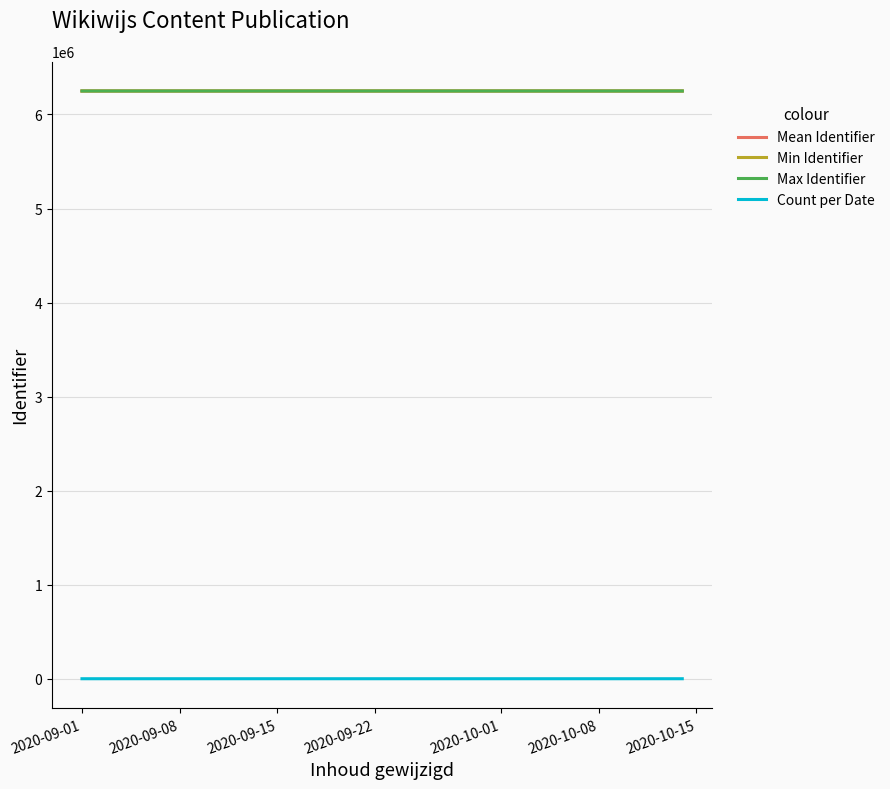

What is the maximum value for Min Identifier?

6249729.0